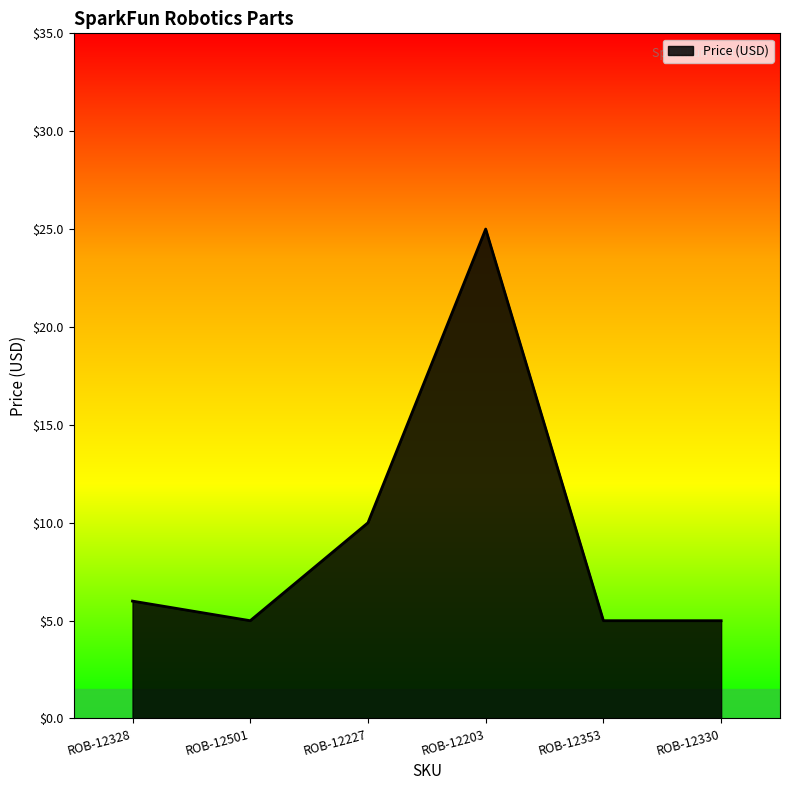

Approximately how many times larger is the value at ROB-12227 compared to ROB-12203?

0.4